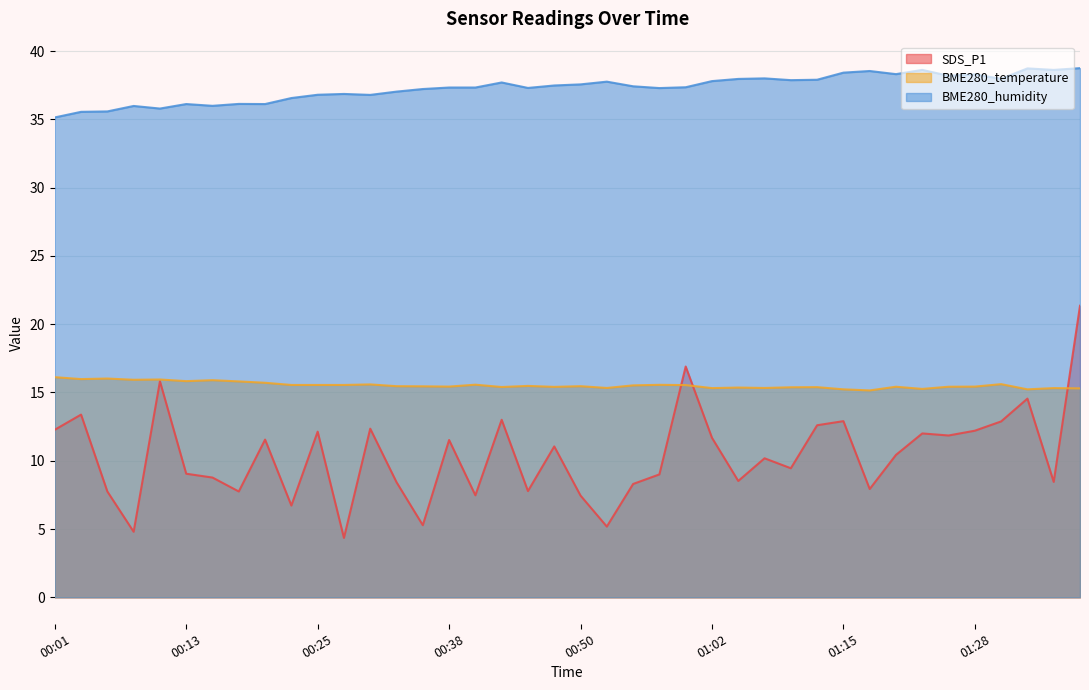

At which label does BME280_humidity first exceed 37?

00:33